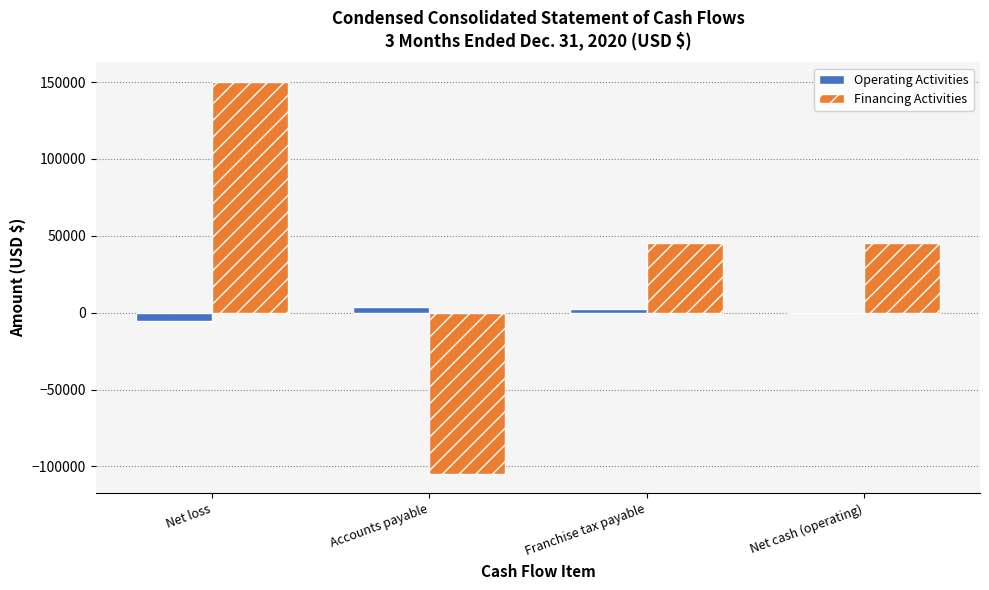

What is the sum of all Financing Activities values?

135580